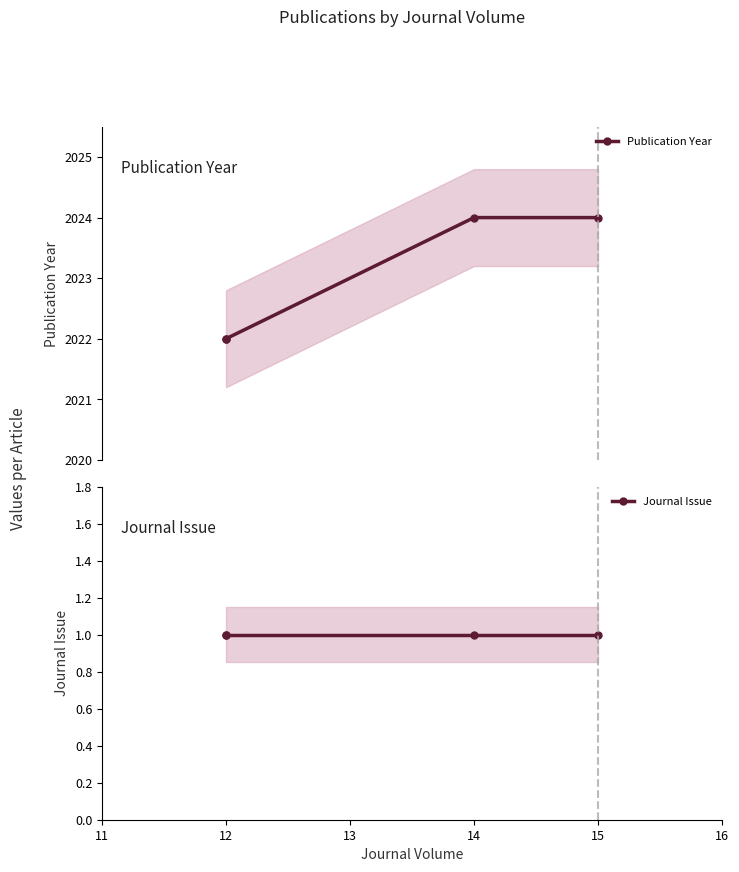

How many lines are shown in the chart?

2